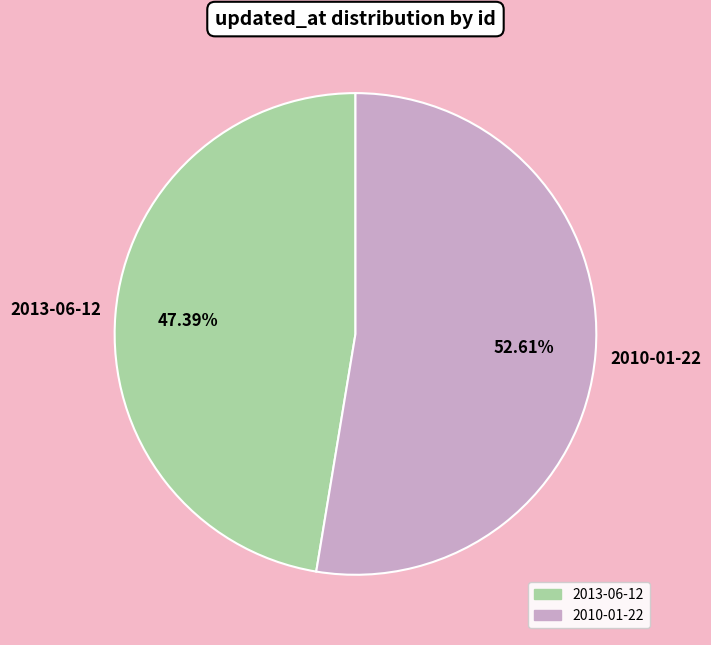

To the nearest percent, what is the difference between the largest and smallest slice percentages?

5%